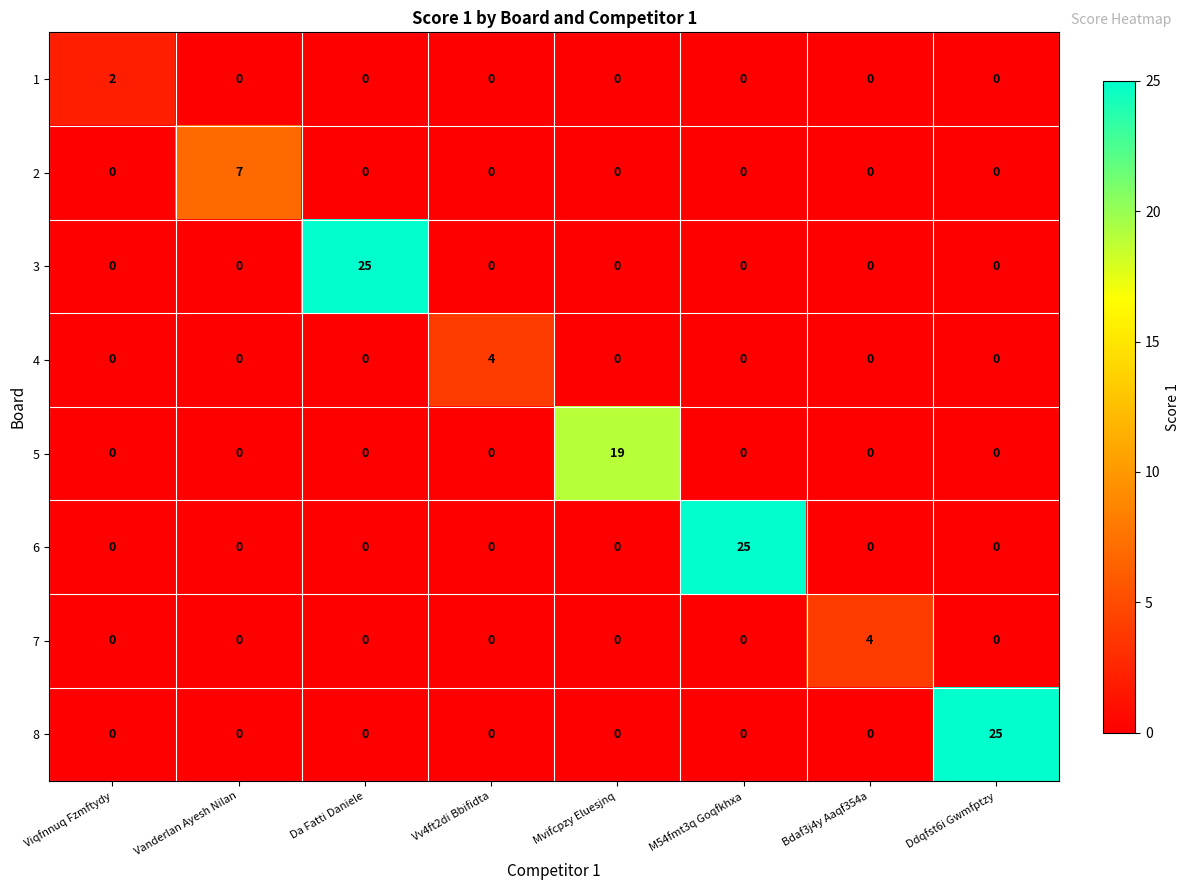

At which label does 6 reach its peak?

M54fmt3q Goqfkhxa